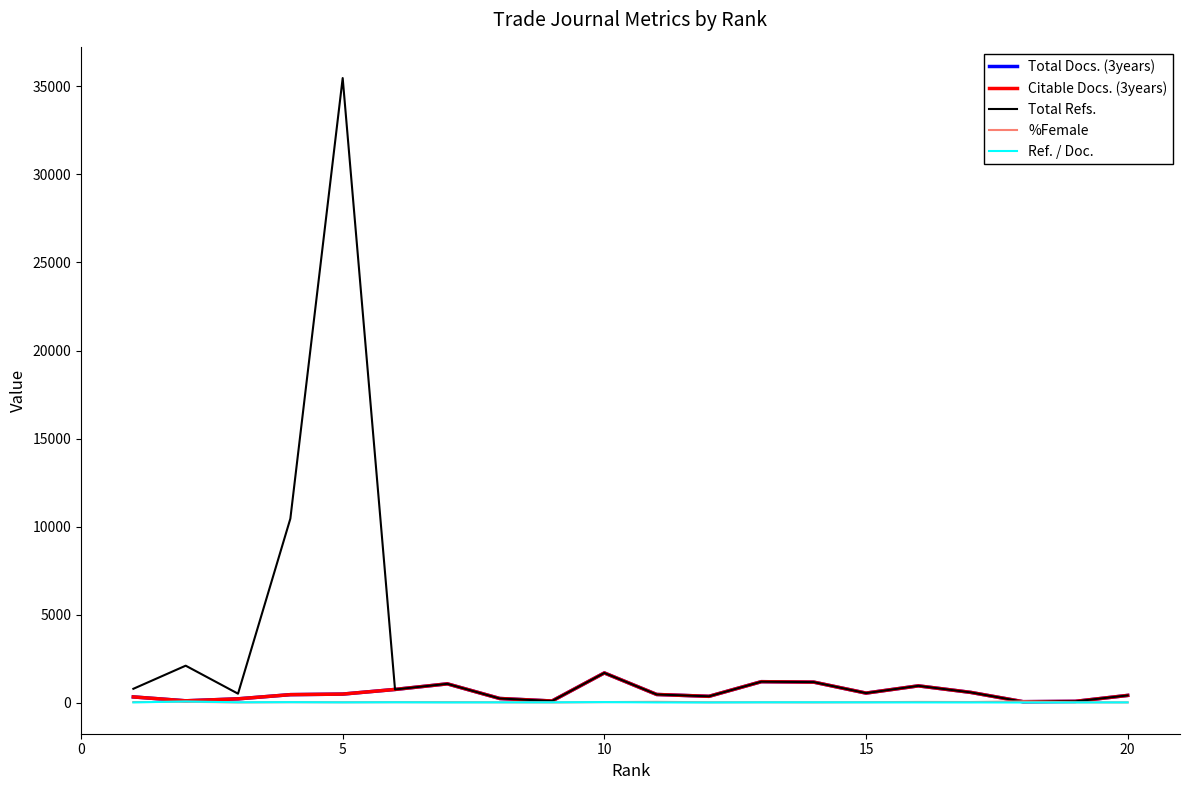

Does the chart display data point markers on the line(s)?

No